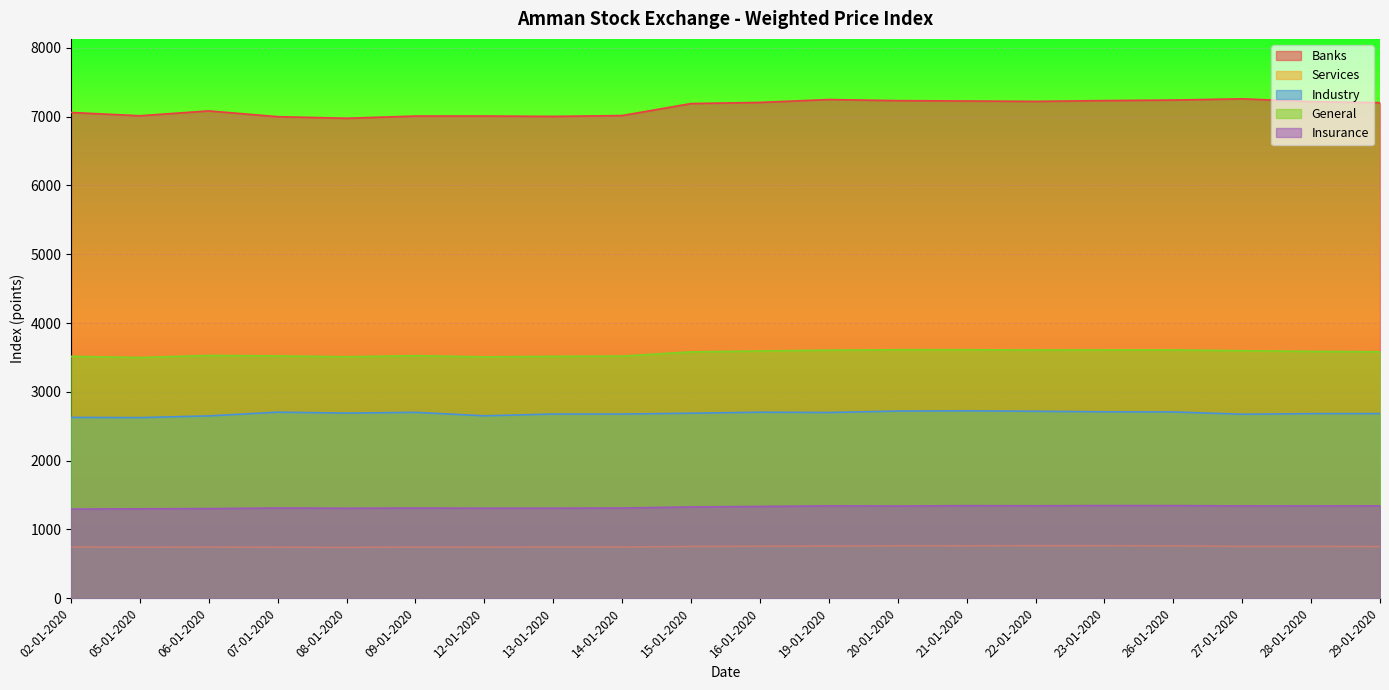

Which series changed the most between 14-01-2020 and 20-01-2020?

Banks